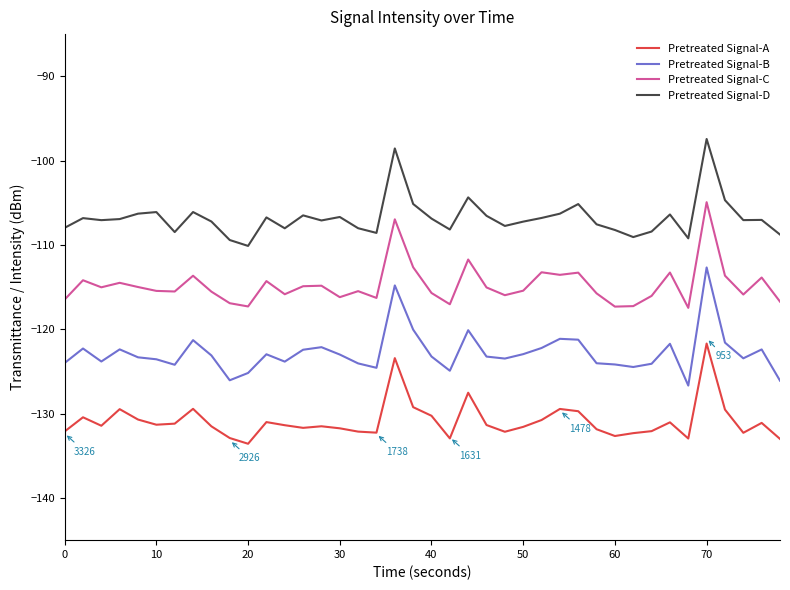

List the series in order of their overall mean, lowest first.

Pretreated Signal-A, Pretreated Signal-B, Pretreated Signal-C, Pretreated Signal-D